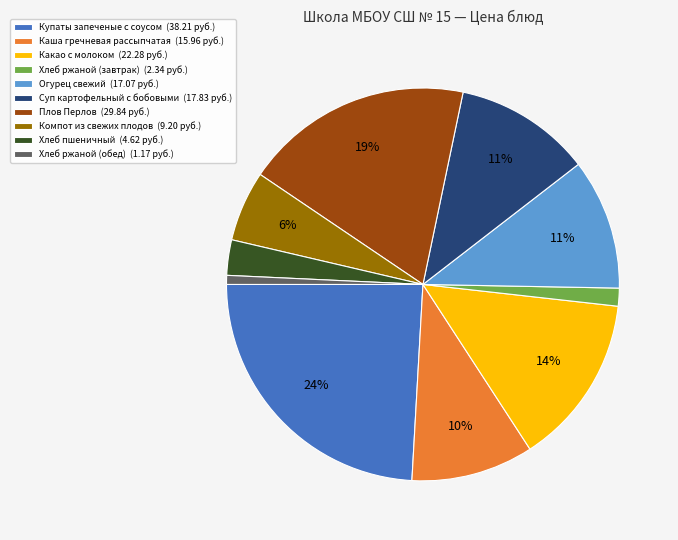

The Какао с молоком slice represents 14% of the pie. True or false?

True